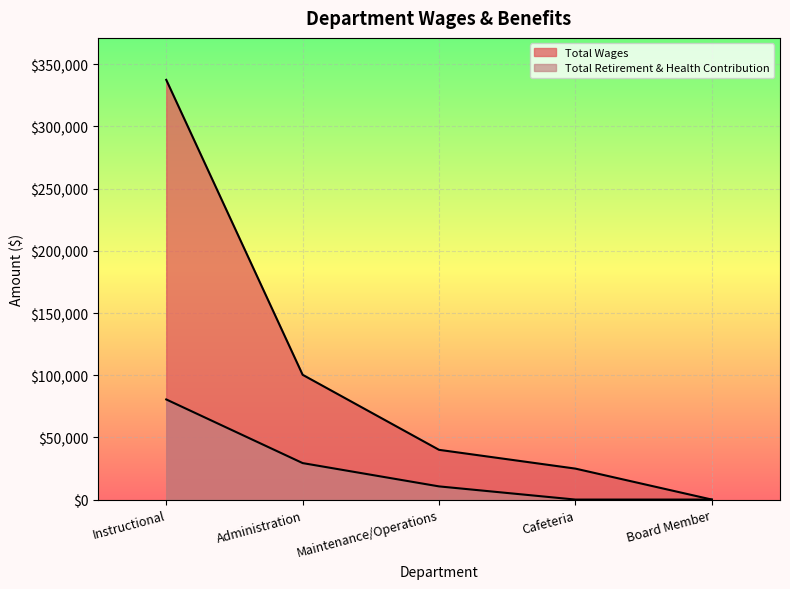

What value does the Total Wages series have at Administration?

100330